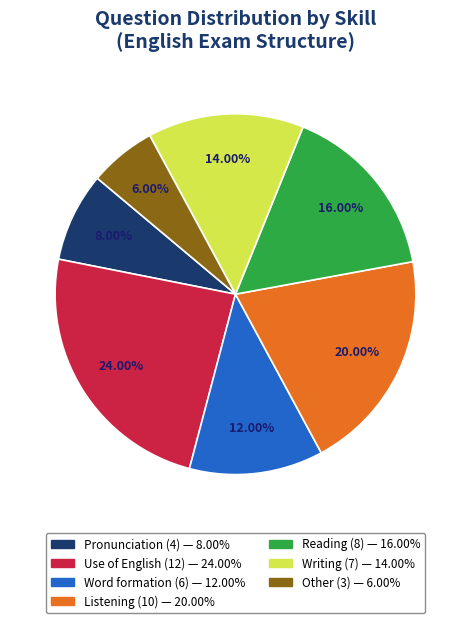

Approximately how many times larger is the value at Pronunciation compared to Use of English?

0.3